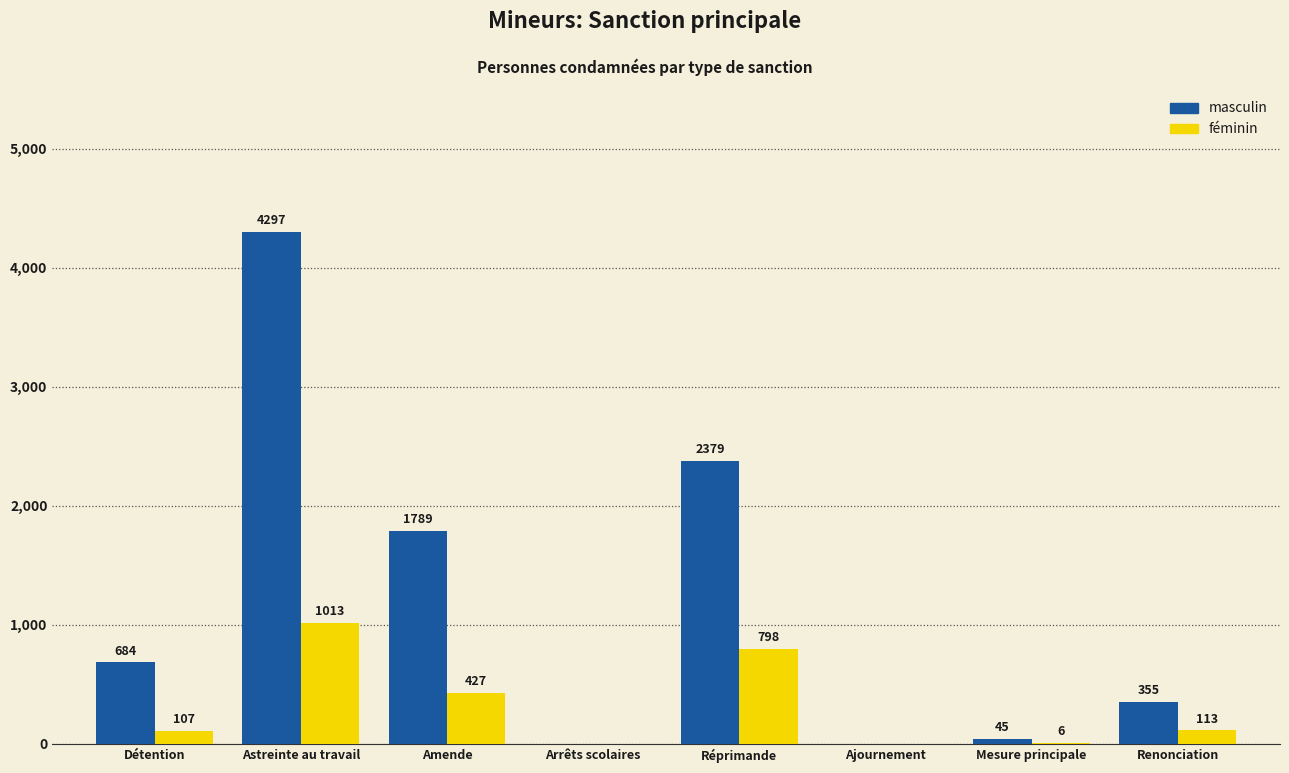

At which category is the sum across all series the highest?

Astreinte au travail